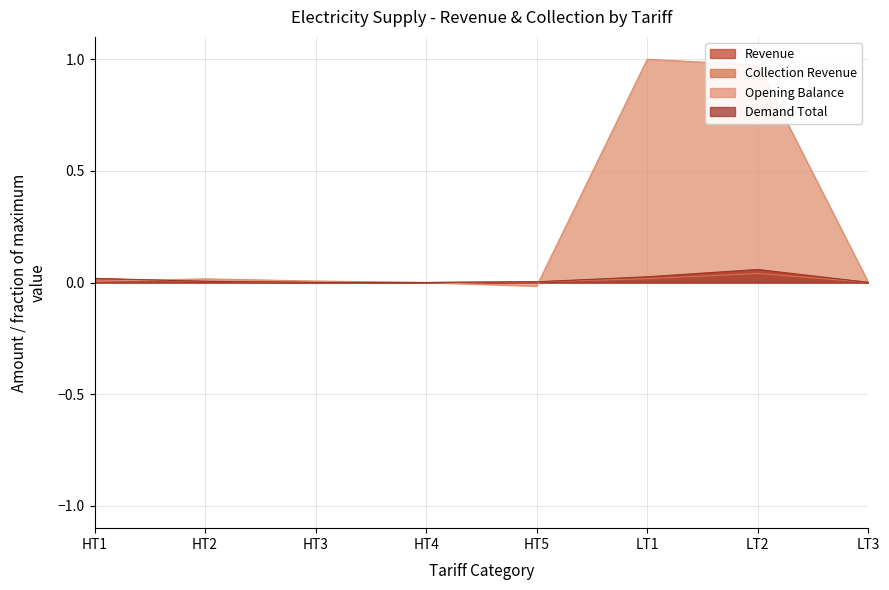

How many negative values does the Opening Balance series have?

1